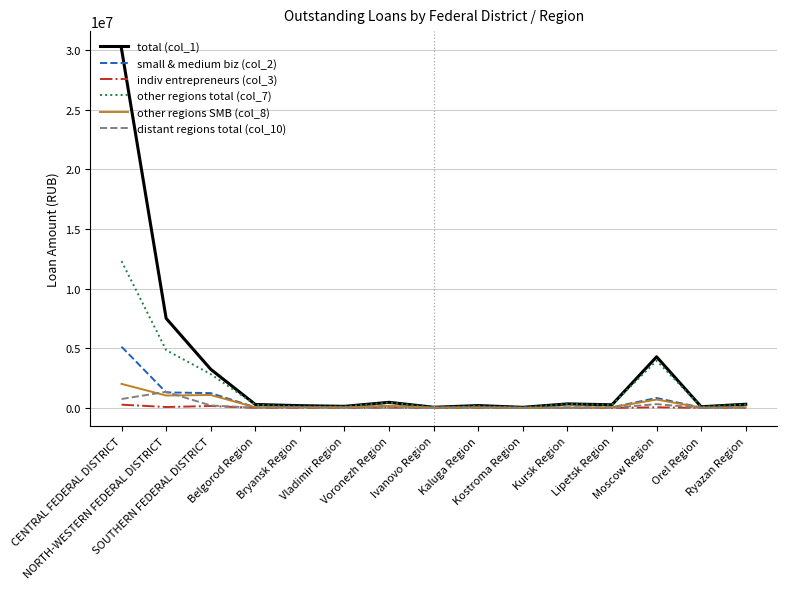

What is the sum of the small & medium biz (col_2) values at SOUTHERN FEDERAL DISTRICT and Voronezh Region?

1434382